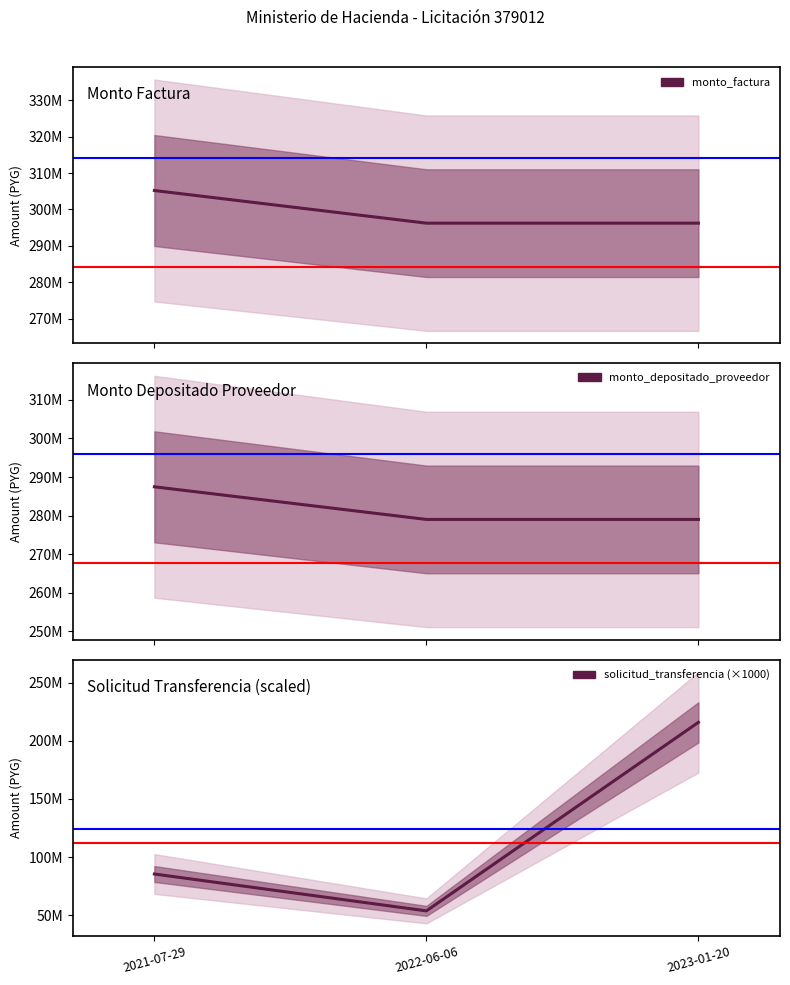

How many values in the monto_factura series exceed 296229999?

1